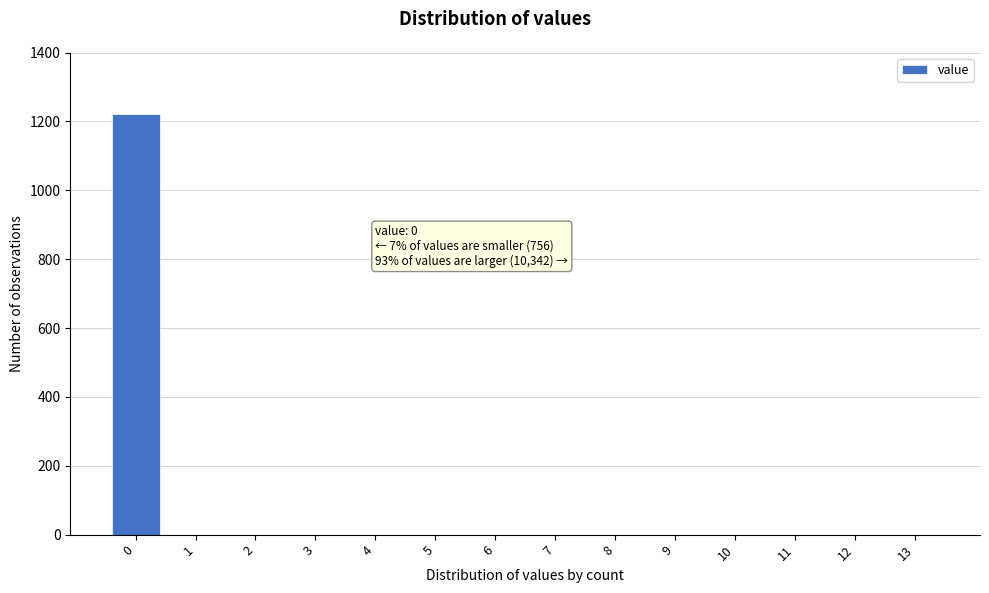

Reading left to right, extract all data points from this chart.

0=1222	1=0	2=0	3=0	4=0	5=0	6=0	7=0	8=0	9=0	10=0	11=0	12=0	13=0